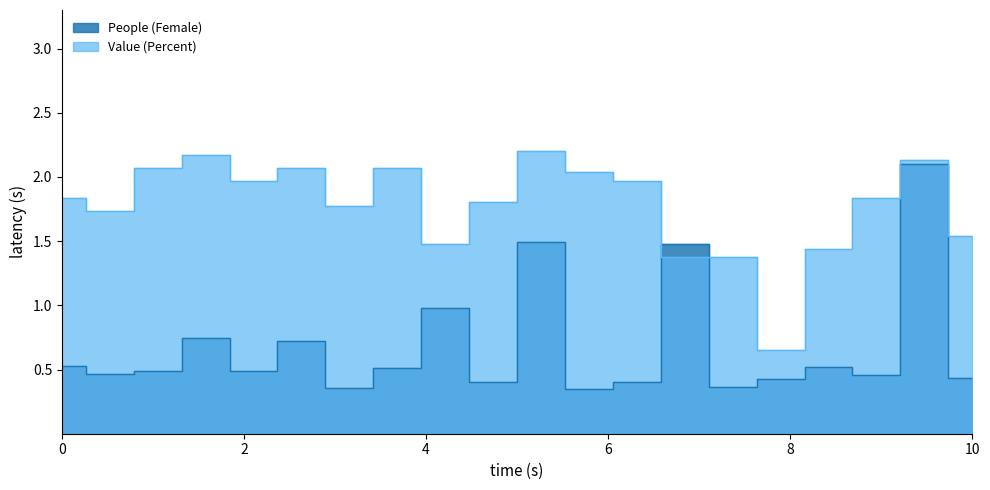

True or false: Value (Percent) and People (Female) intersect in this chart.

True